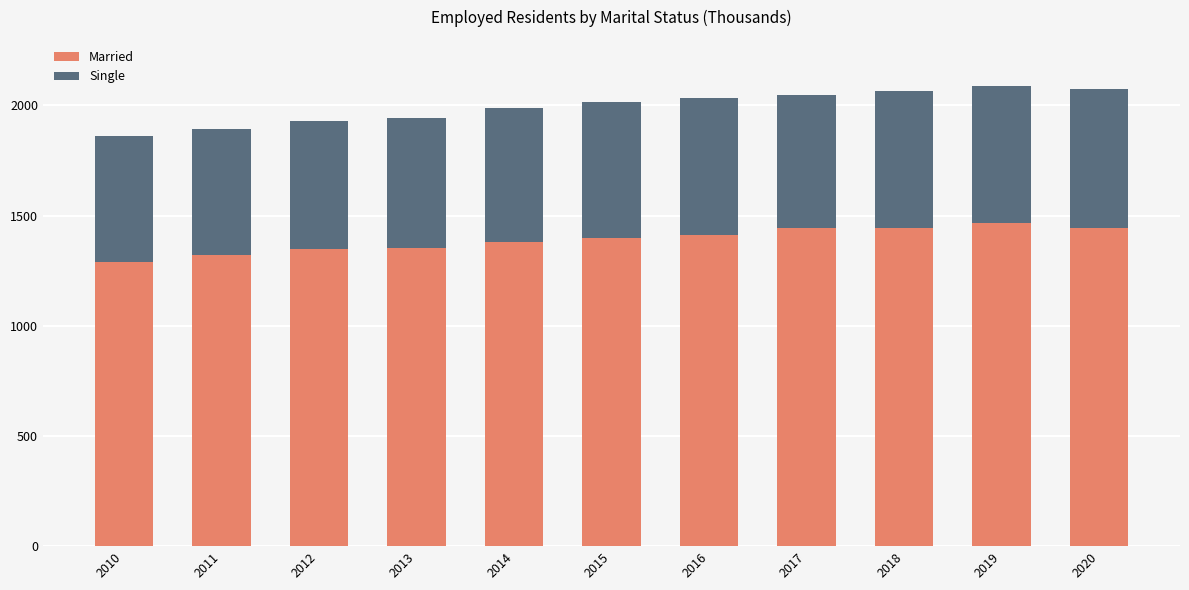

Count the number of categories in the chart.

11